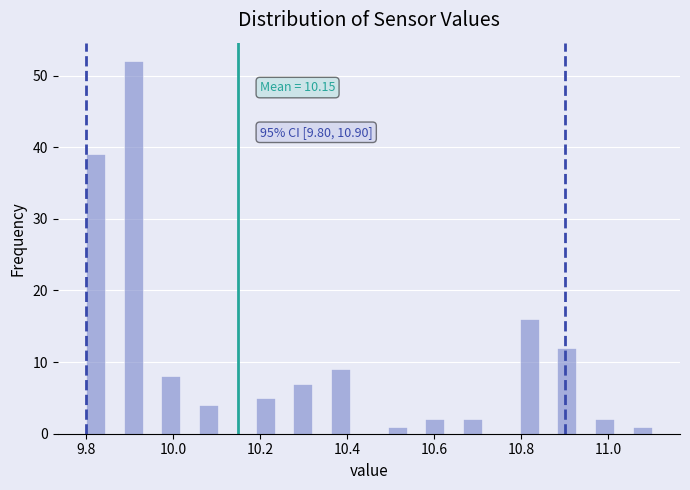

Around what value on the x-axis is the tallest bar? Give the approximate position of its centre, as read against the axis.

9.90